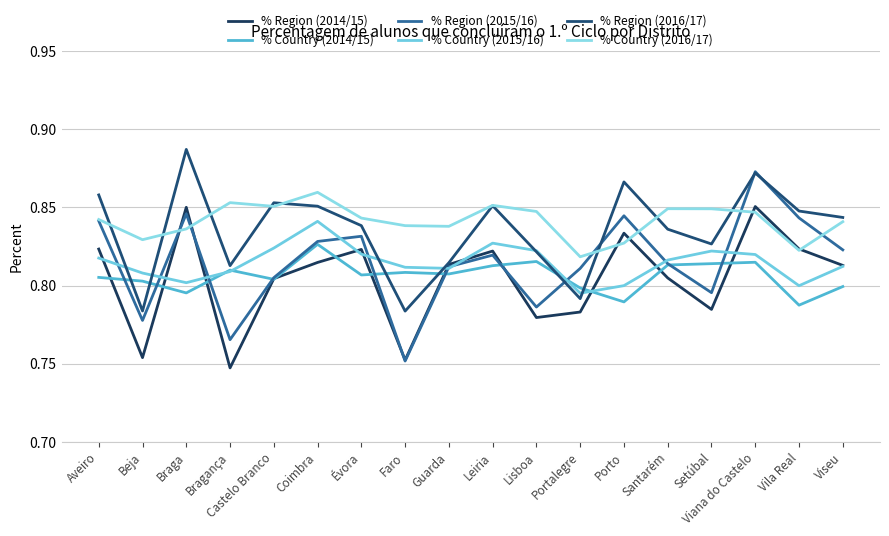

Count the % Region (2015/16) values in the range 0 to 1.

18